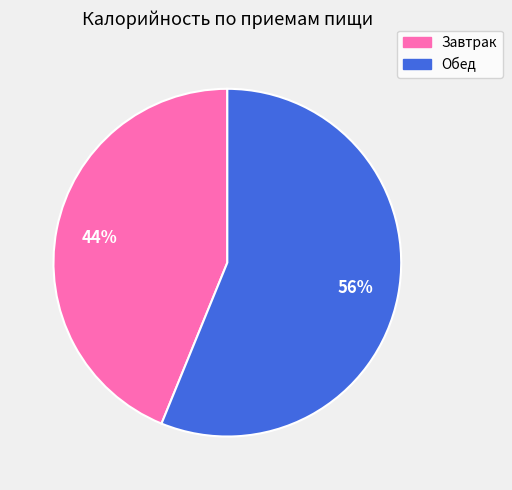

The Завтрак slice represents 51% of the pie. True or false?

False